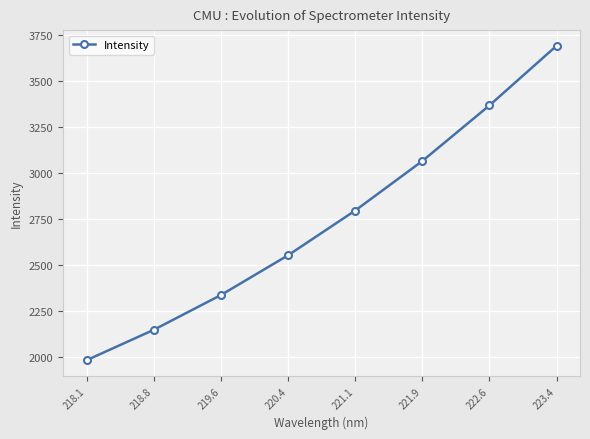

What is the change in value from 221.1 to 222.6?

+572.0